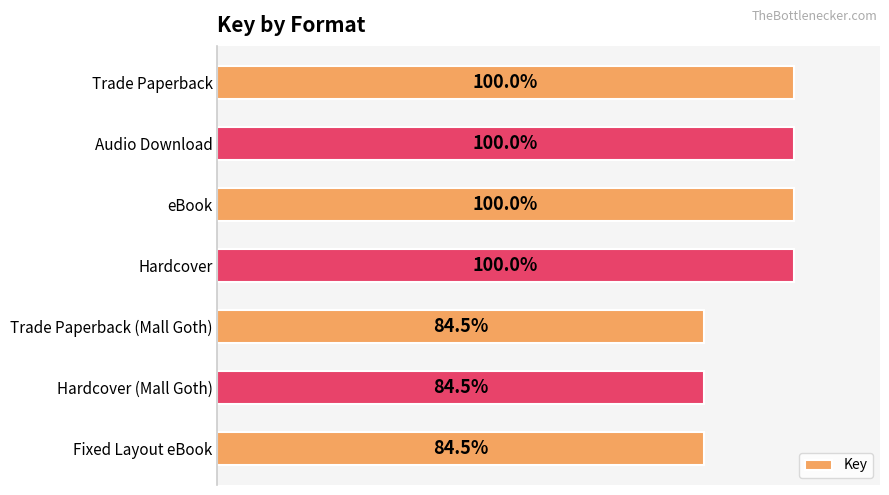

Are the bars horizontal?

Yes